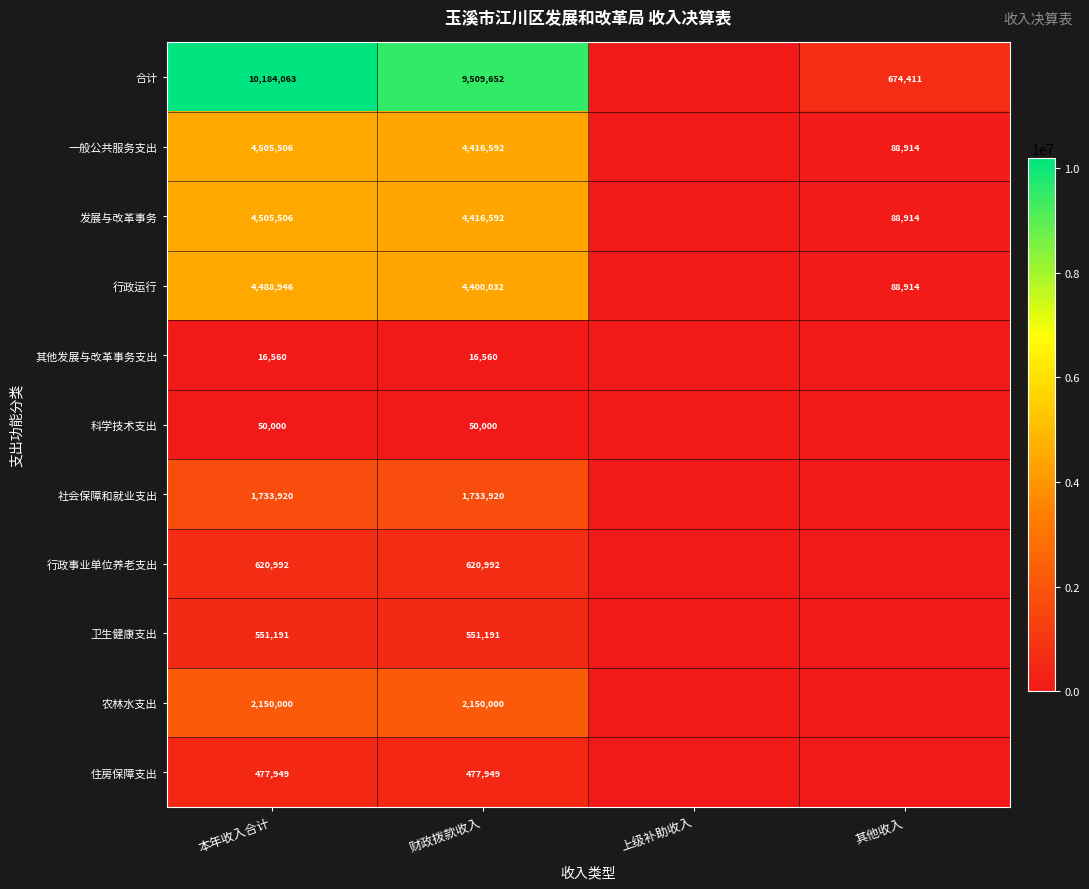

How many distinct data groups are displayed?

11